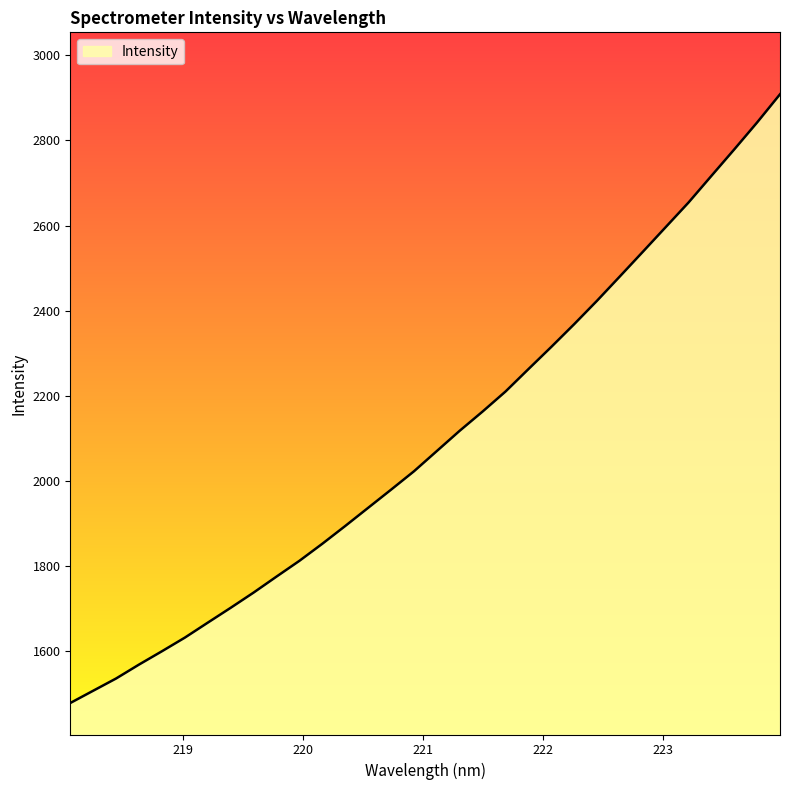

What is the minimum value shown in the chart?

1478.9